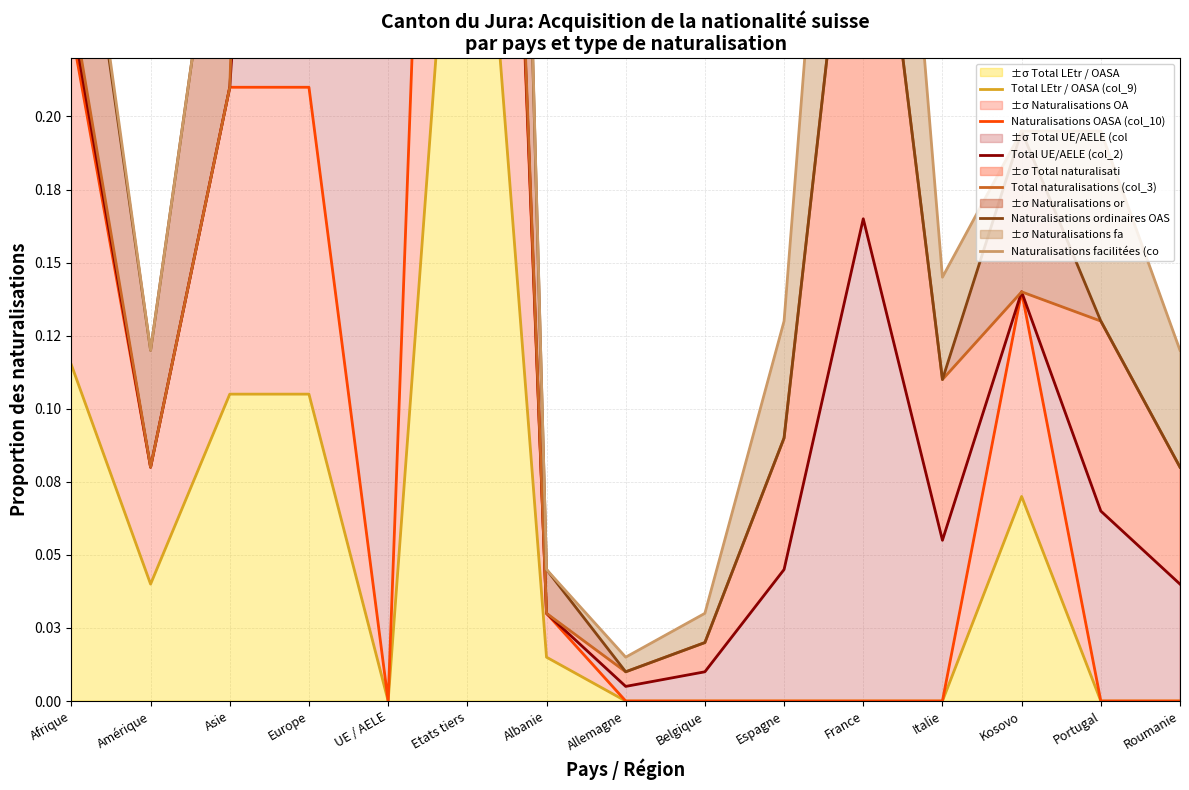

What is the difference between the maximum and second lowest values in the Total naturalisations (col_3) series?

1.0